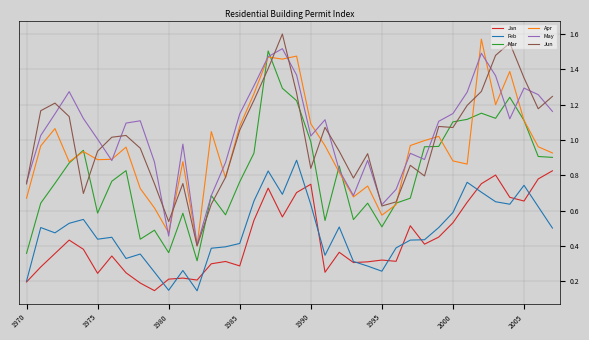

True or false: Feb and Jun cross at least once.

False